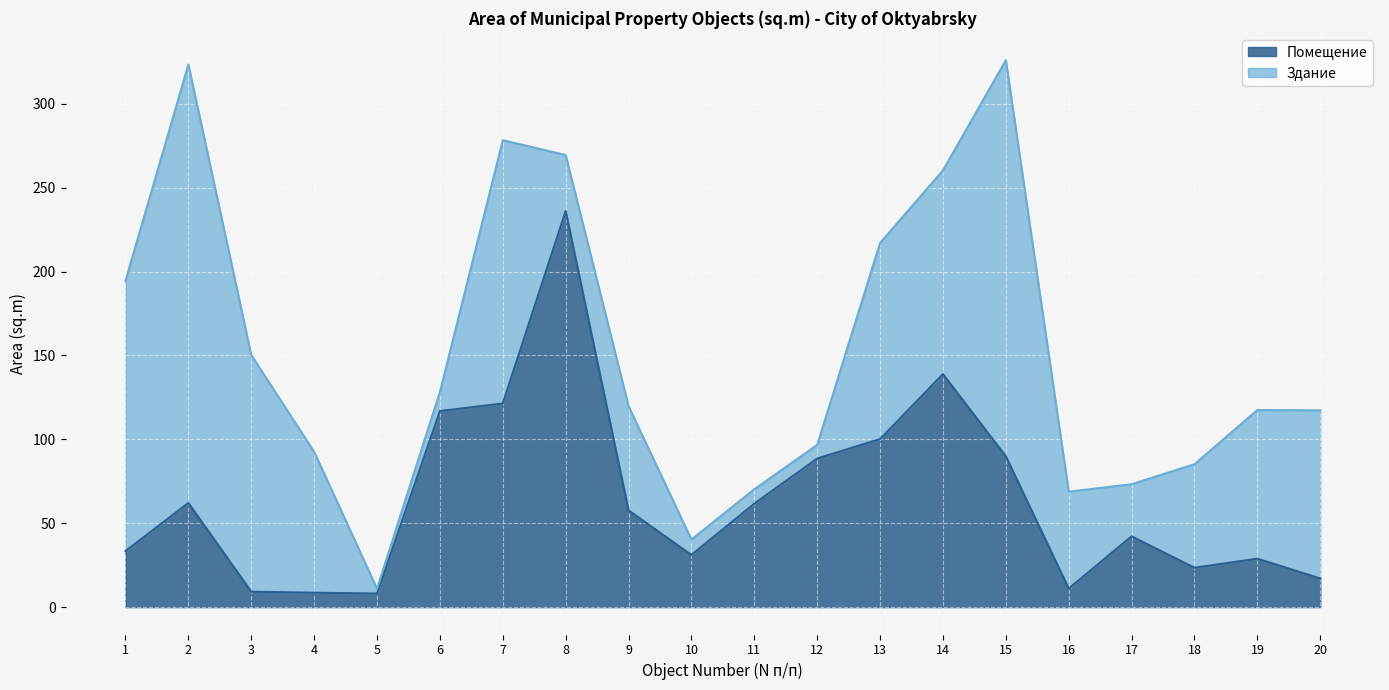

What is the sum of all values?

1286.7